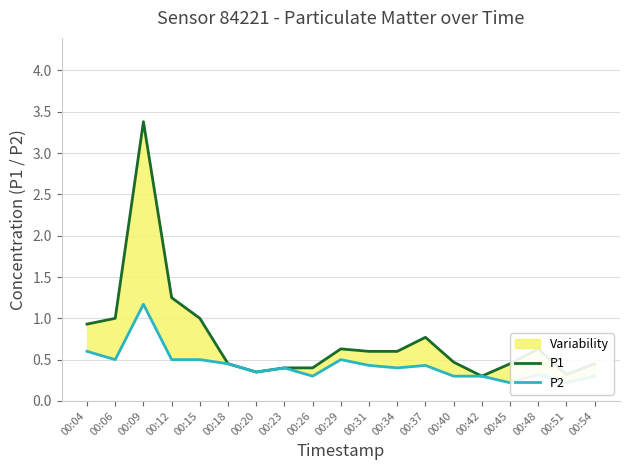

Rank the series at 00:45 from highest to lowest value.

P1, P2